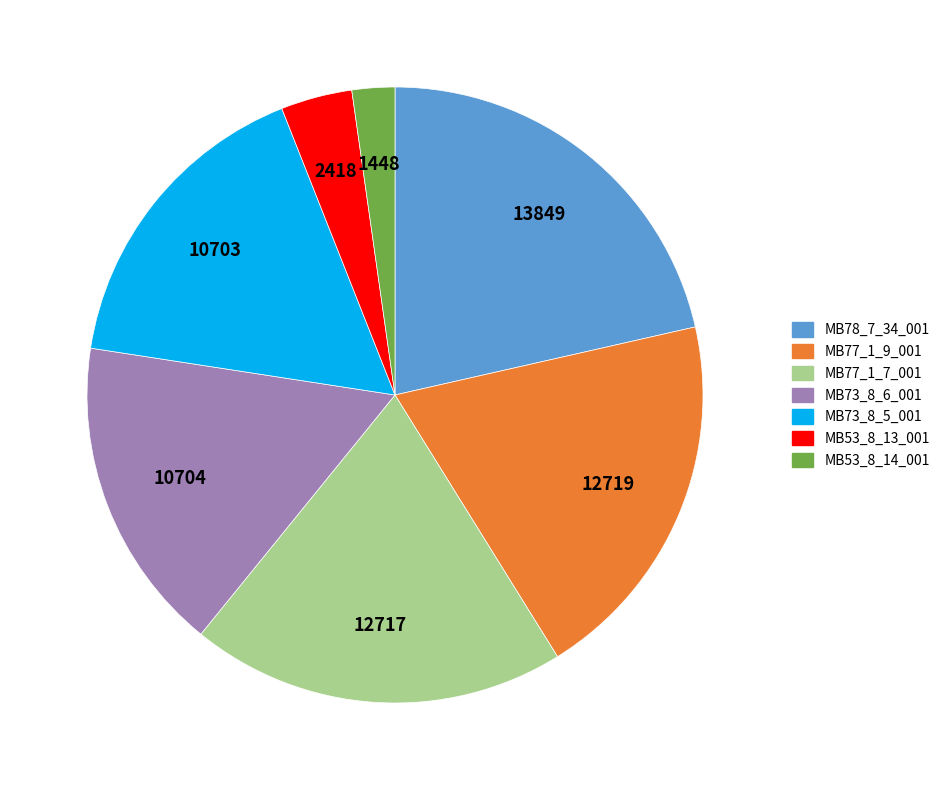

Is MB53_8_14_001 the majority of the pie?

No